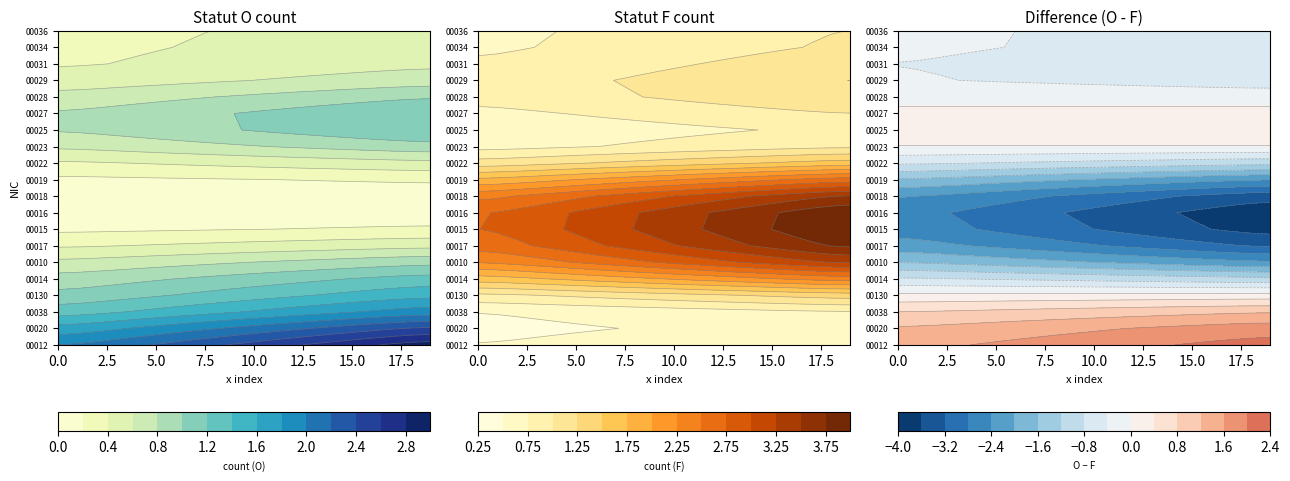

What is the difference between the maximum and minimum values in the 00130 series?

1